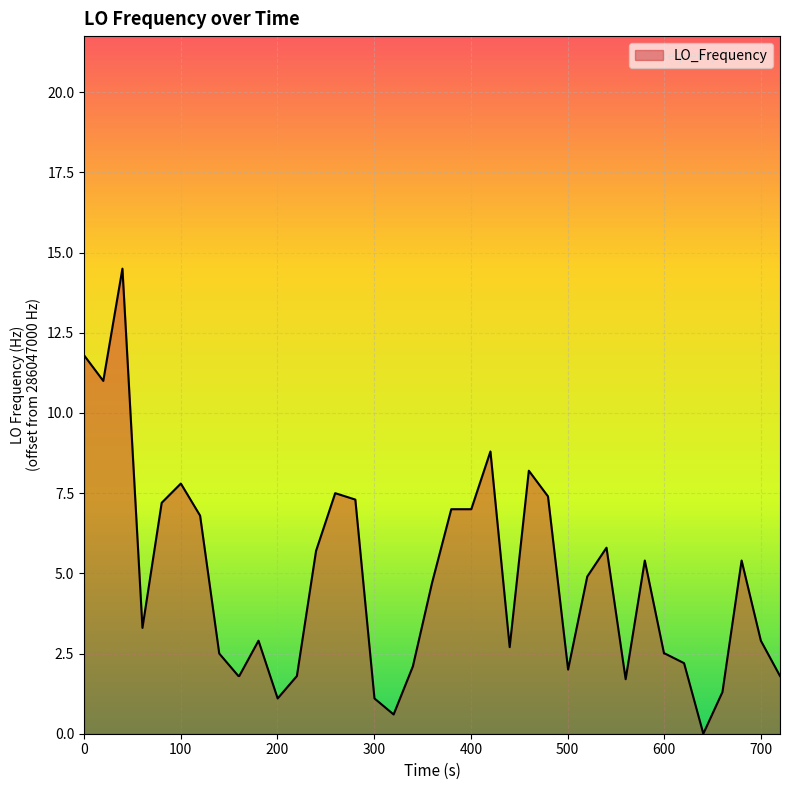

What is the greatest value displayed?

14.5